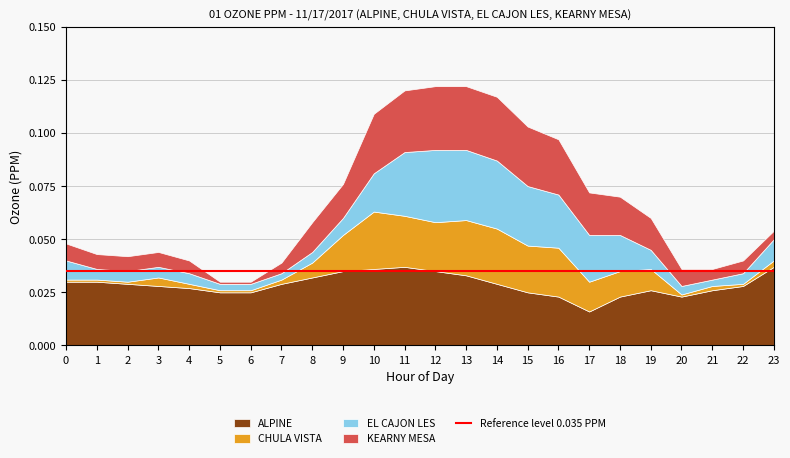

Reading right to left, what are all the values shown in this chart?

ALPINE: 23=0.0	22=0.0	21=0.0	20=0.0	19=0.0	18=0.0	17=0.0	16=0.0	15=0.0	14=0.0	13=0.0	12=0.0	11=0.0	10=0.0	9=0.0	8=0.0	7=0.0	6=0.0	5=0.0	4=0.0	3=0.0	2=0.0	1=0.0	0=0.0
CHULA VISTA: 23=0.0	22=0.0	21=0.0	20=0.0	19=0.0	18=0.0	17=0.0	16=0.0	15=0.0	14=0.0	13=0.0	12=0.0	11=0.0	10=0.0	9=0.0	8=0.0	7=0.0	6=0.0	5=0.0	4=0.0	3=0.0	2=0.0	1=0.0	0=0.0
EL CAJON LES: 23=0.0	22=0.0	21=0.0	20=0.0	19=0.0	18=0.0	17=0.0	16=0.0	15=0.0	14=0.0	13=0.0	12=0.0	11=0.0	10=0.0	9=0.0	8=0.0	7=0.0	6=0.0	5=0.0	4=0.0	3=0.0	2=0.0	1=0.0	0=0.0
KEARNY MESA: 23=0.0	22=0.0	21=0.0	20=0.0	19=0.0	18=0.0	17=0.0	16=0.0	15=0.0	14=0.0	13=0.0	12=0.0	11=0.0	10=0.0	9=0.0	8=0.0	7=0.0	6=0.0	5=0.0	4=0.0	3=0.0	2=0.0	1=0.0	0=0.0